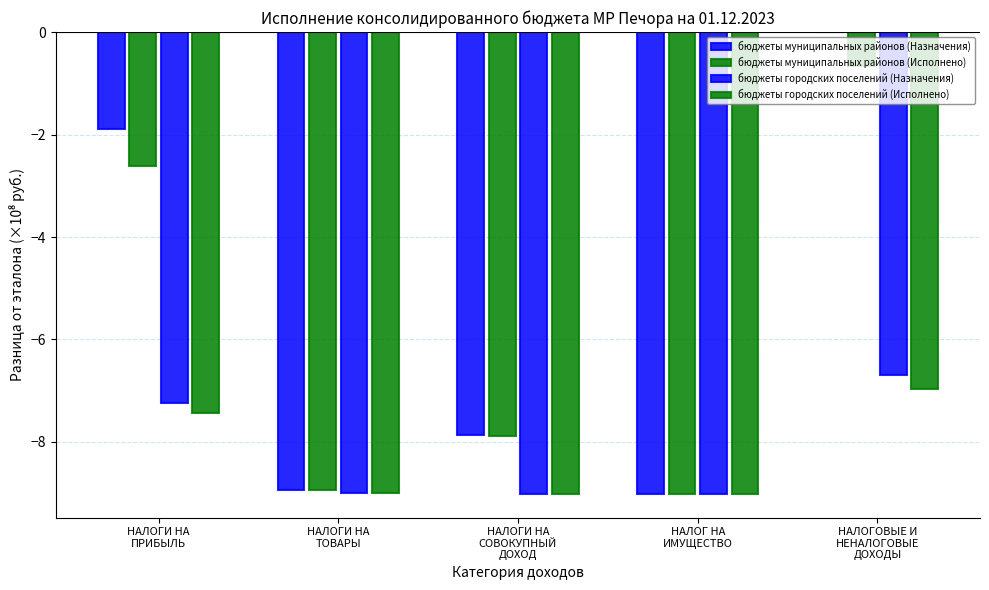

Is it true that бюджеты городских поселений (Исполнено) equals -14.4 at НАЛОГИ НА
СОВОКУПНЫЙ
ДОХОД?

False